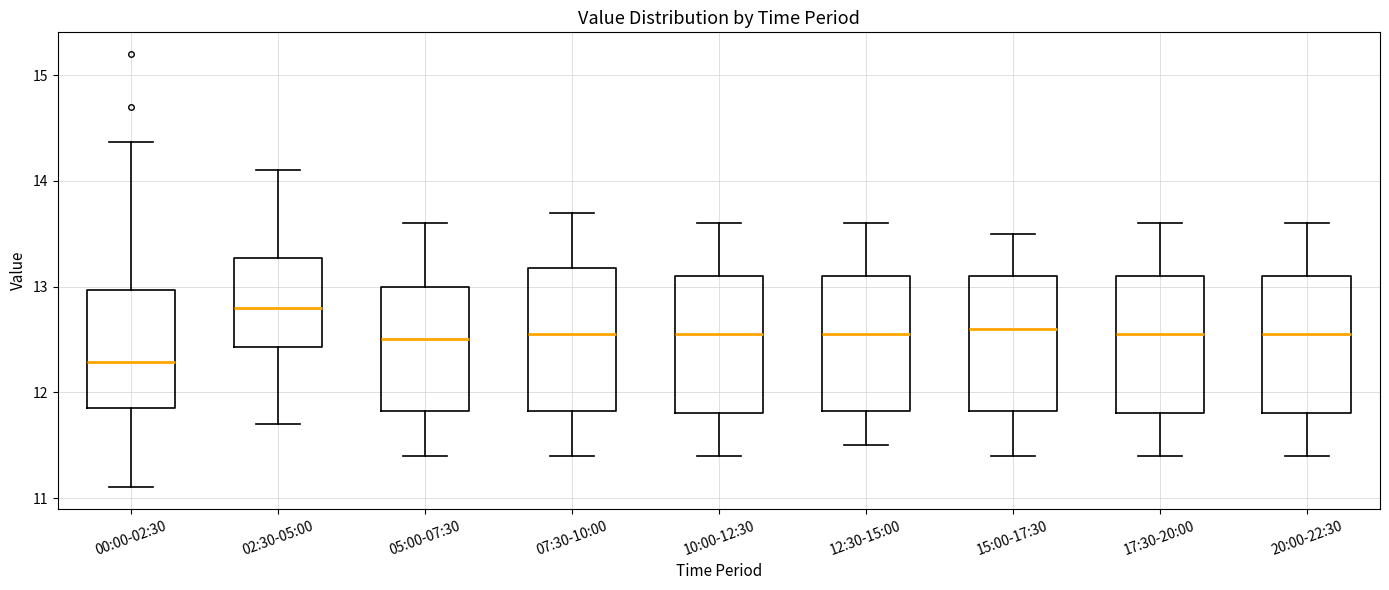

Reading left to right, transcribe this box plot: for each box, give where its median line is, the range the box spans, and where its two whiskers end, as read against the y-axis. The values are not printed on the chart, so give them approximately, as read against the axis.

00:00-02:30: median 12.3, box 11.8 to 13.0, whiskers 11.1 to 14.4
02:30-05:00: median 12.8, box 12.4 to 13.3, whiskers 11.7 to 14.1
05:00-07:30: median 12.5, box 11.8 to 13.0, whiskers 11.4 to 13.6
07:30-10:00: median 12.6, box 11.8 to 13.2, whiskers 11.4 to 13.7
10:00-12:30: median 12.6, box 11.8 to 13.1, whiskers 11.4 to 13.6
12:30-15:00: median 12.6, box 11.8 to 13.1, whiskers 11.5 to 13.6
15:00-17:30: median 12.6, box 11.8 to 13.1, whiskers 11.4 to 13.5
17:30-20:00: median 12.6, box 11.8 to 13.1, whiskers 11.4 to 13.6
20:00-22:30: median 12.6, box 11.8 to 13.1, whiskers 11.4 to 13.6